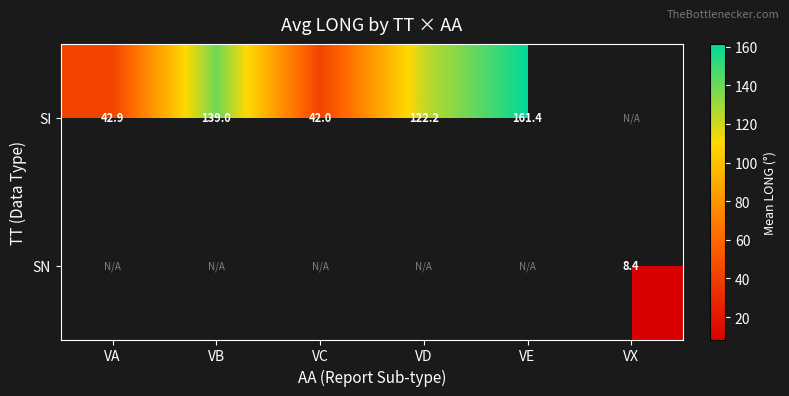

Is it true that SI equals 139.0 at VB?

True